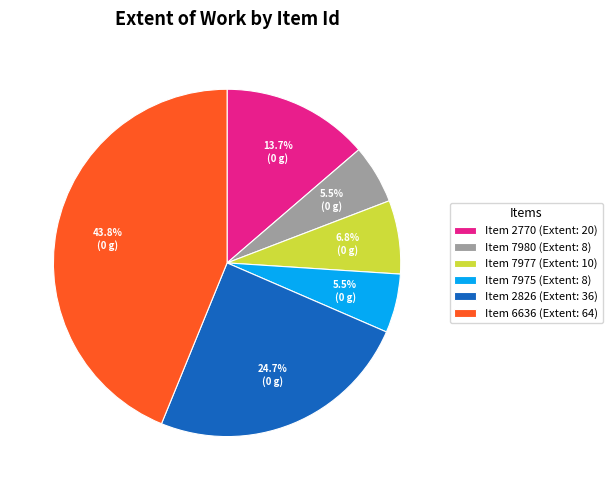

Combined, what portion of the pie is Item 7977 (Extent: 10) and Item 7980 (Extent: 8)?

12.3%